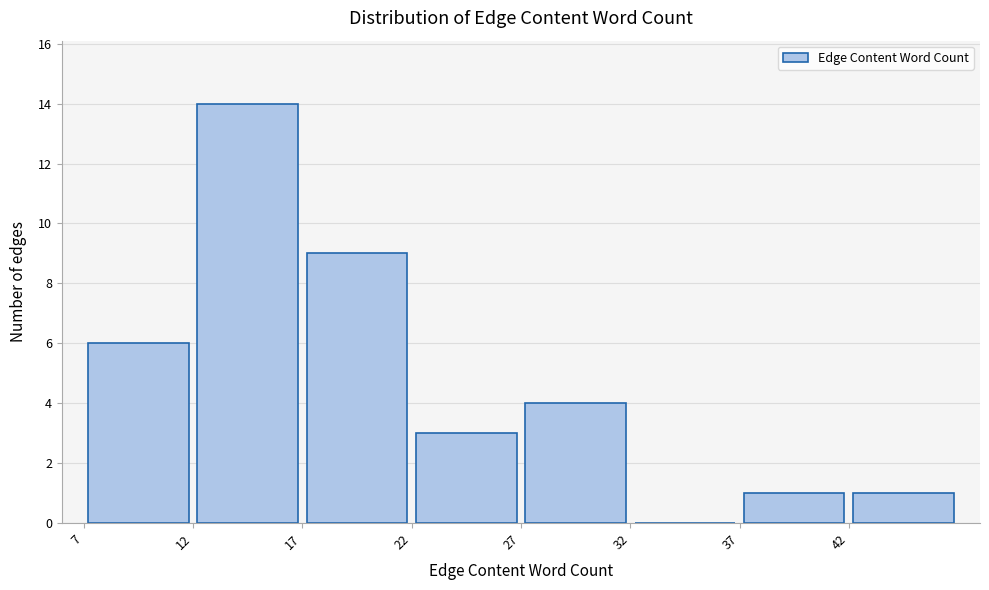

How tall is the bar that spans 37 to 42 on the x-axis? The values are not printed on the chart, so give them approximately, as read against the axis.

1